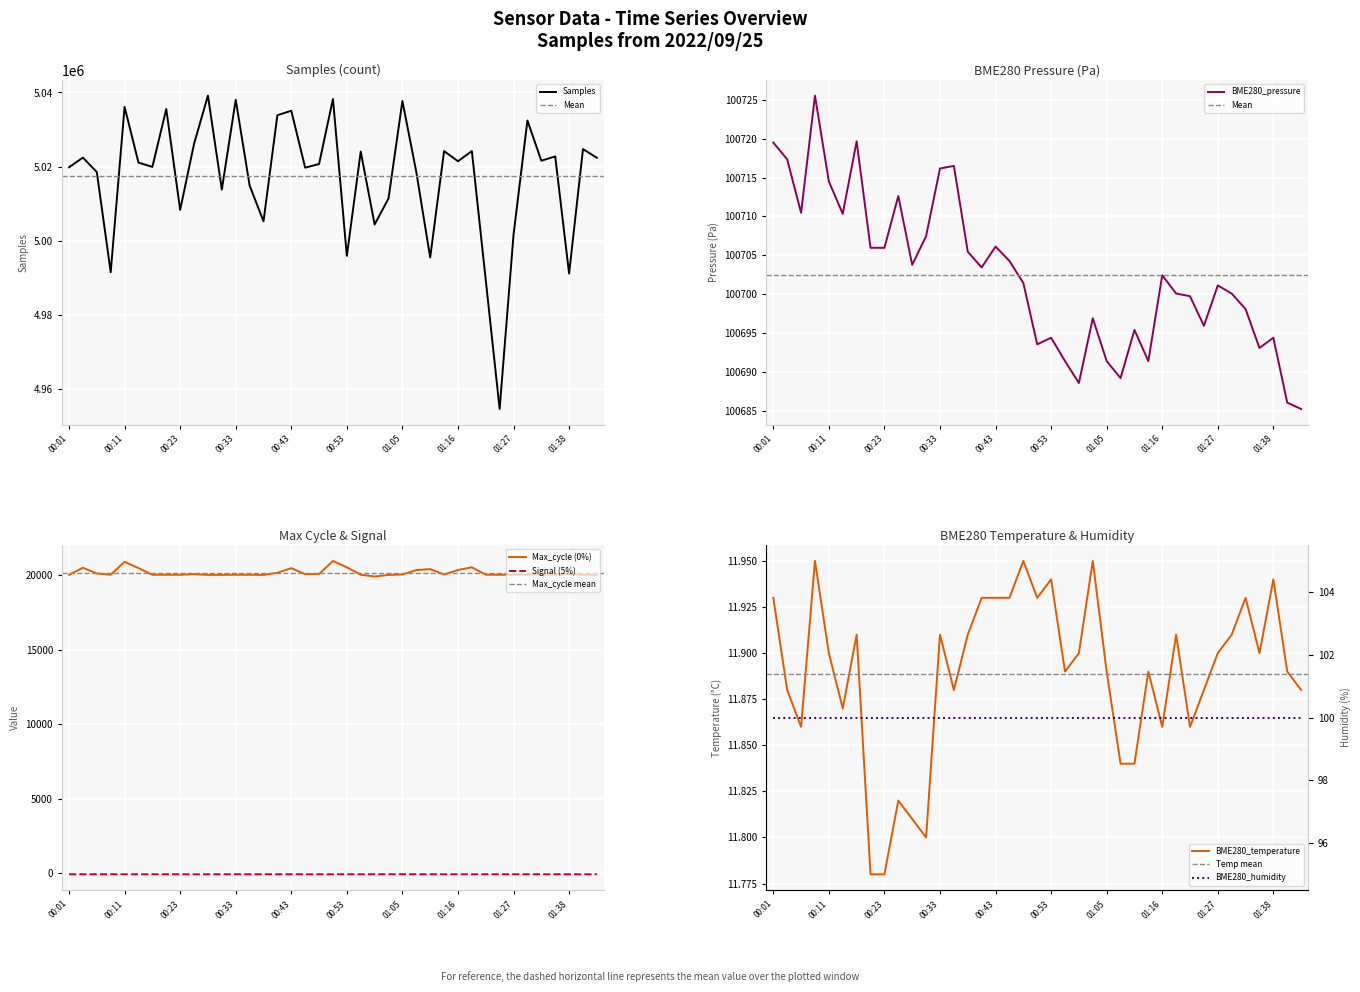

What is the difference between the BME280_pressure values at 23 and 18?

4.5